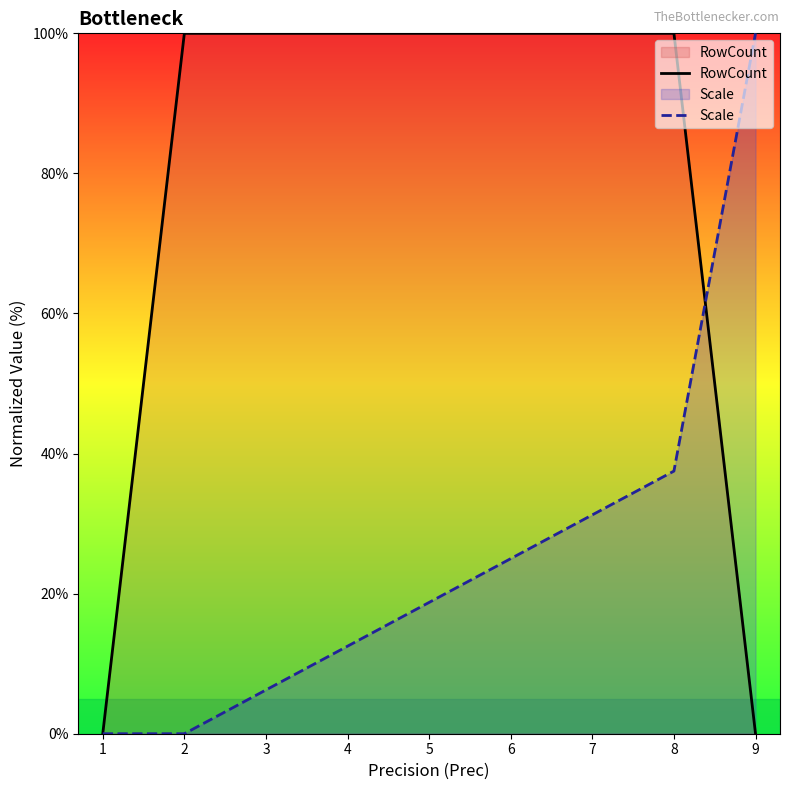

Reading left to right, list all the values displayed in this chart.

RowCount: 0.0	100.0	100.0	100.0	100.0	100.0	100.0	100.0	0.0
Scale: 0.0	0.0	6.2	12.5	18.8	25.0	31.2	37.5	100.0